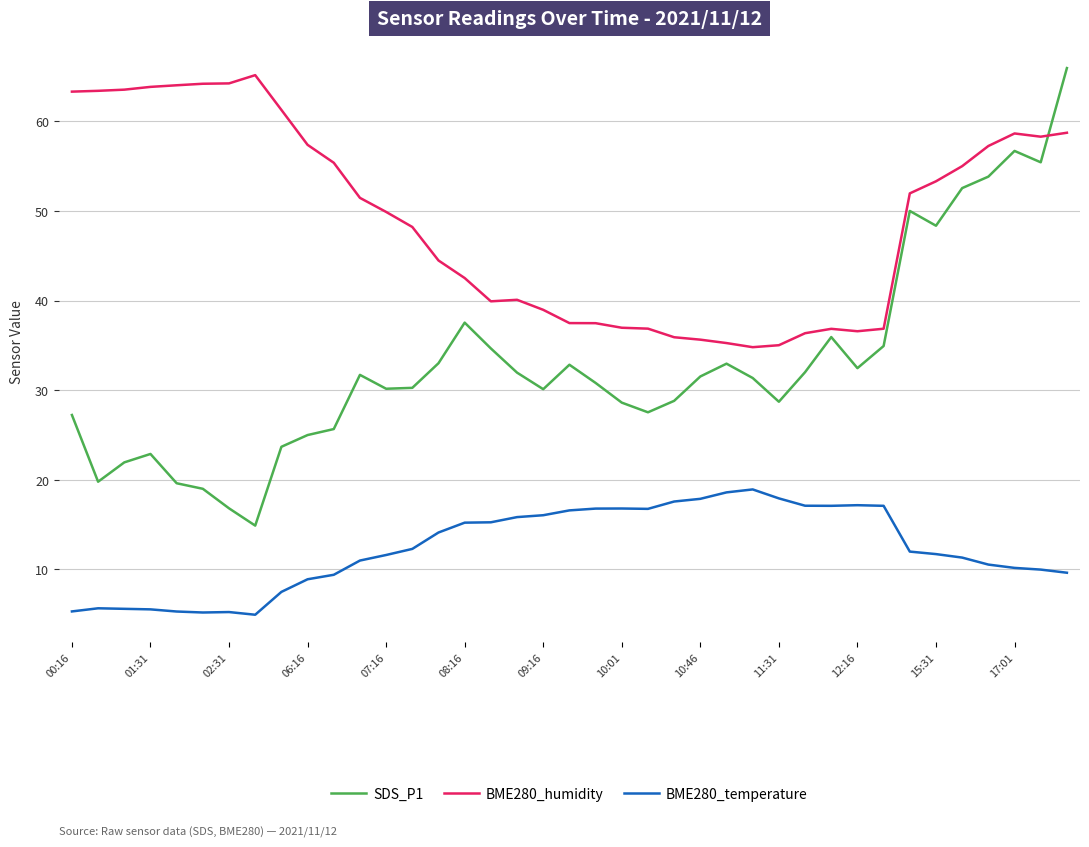

What is the lowest value of the SDS_P1 series?

14.9